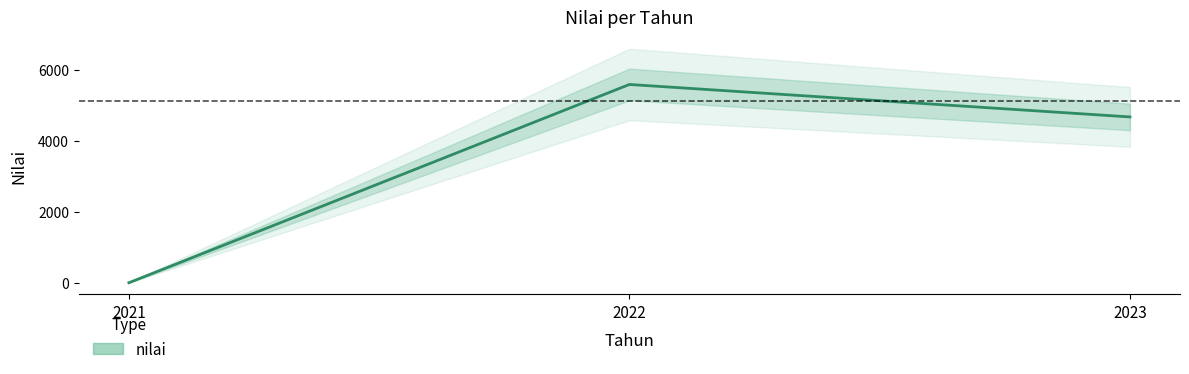

Is this an area chart (filled region under the line)?

No